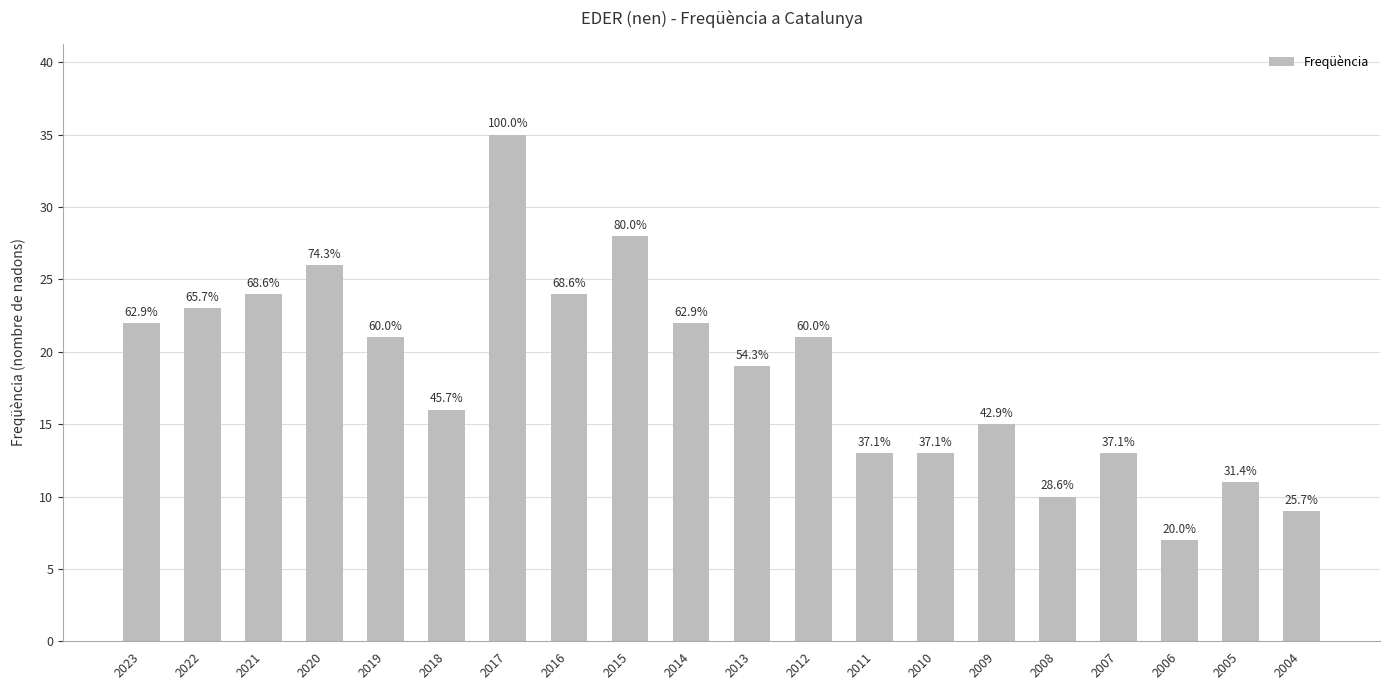

List the labels in order of value, largest first.

2017, 2015, 2020, 2021, 2016, 2022, 2023, 2014, 2019, 2012, 2013, 2018, 2009, 2011, 2010, 2007, 2005, 2008, 2004, 2006